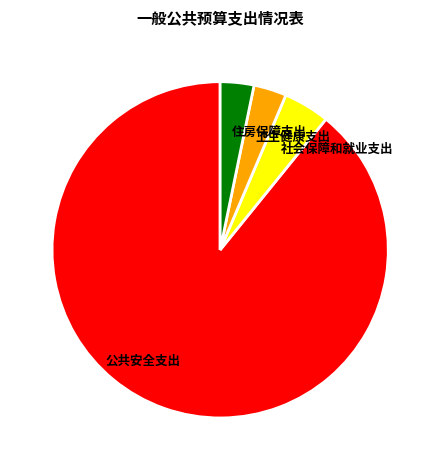

The 卫生健康支出 slice represents 3% of the pie. True or false?

True